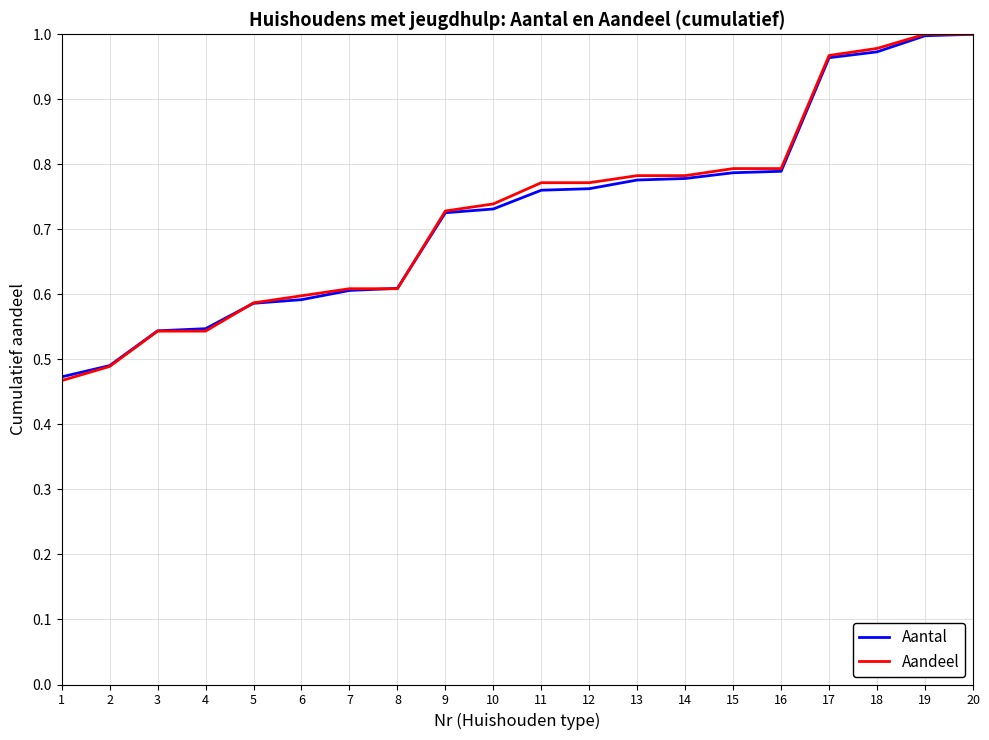

The Aantal series shows 0.8 at 11. True or false?

True